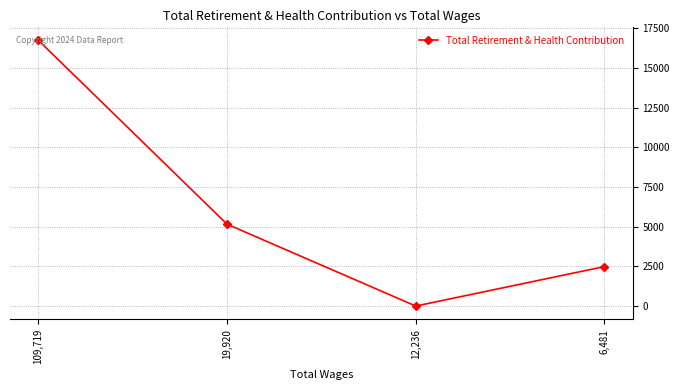

What is the ratio of the value at 109,719 to the value at 19,920?

3.2